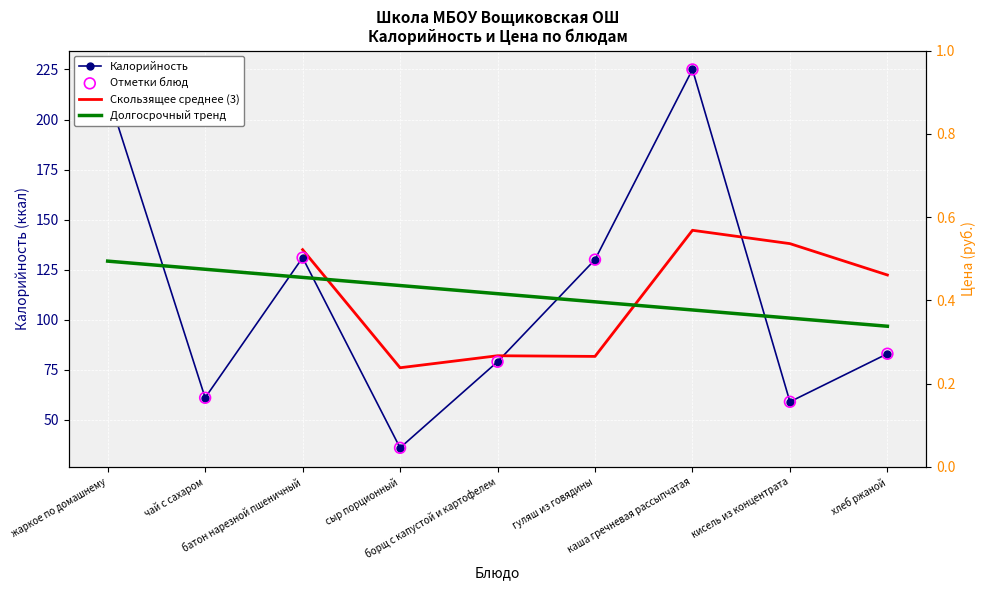

Which has a higher value, чай с сахаром or кисель из концентрата?

чай с сахаром